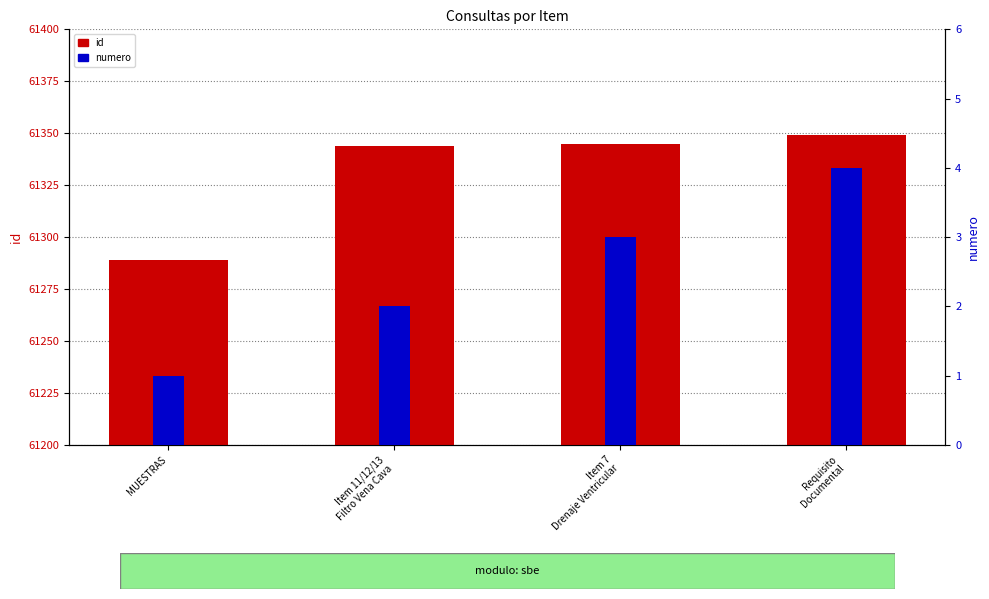

How many categories are shown in the chart?

4